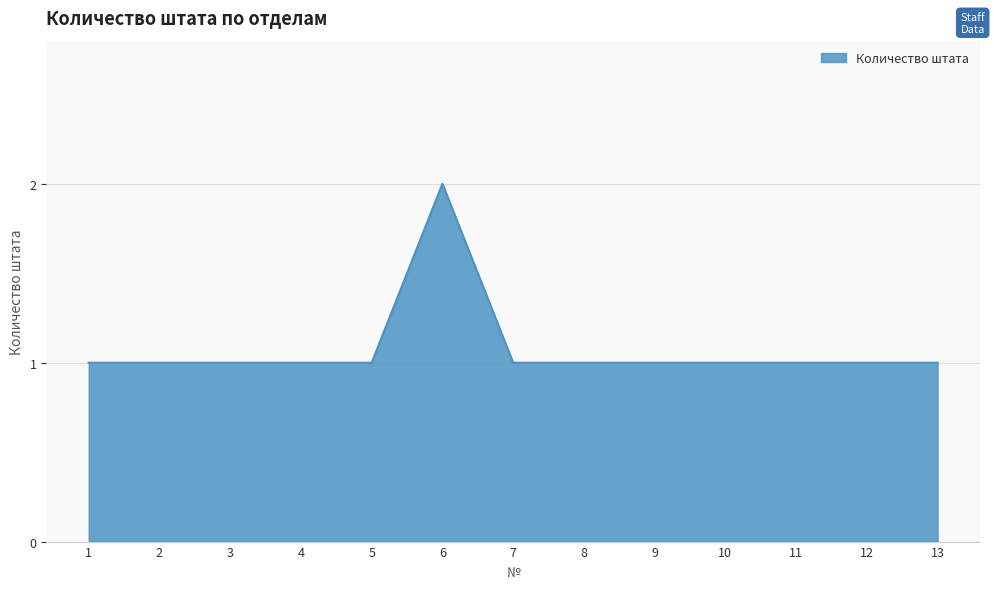

Reading left to right, transcribe all the data shown in this chart.

1=1	2=1	3=1	4=1	5=1	6=2	7=1	8=1	9=1	10=1	11=1	12=1	13=1